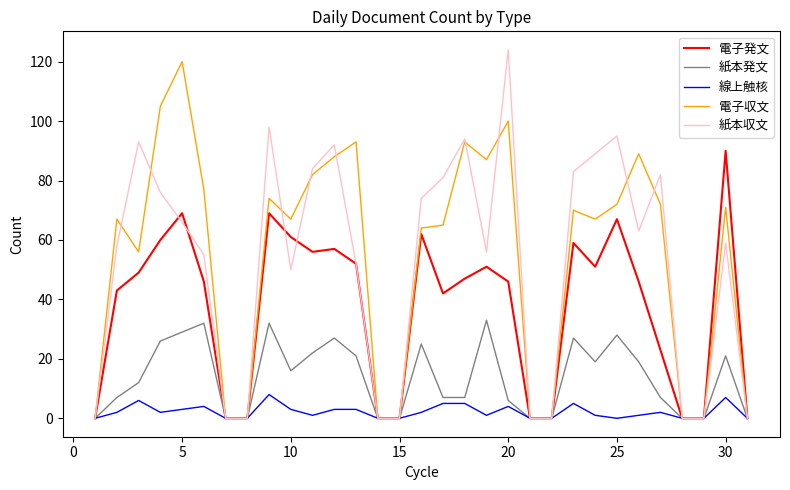

What is the greatest value displayed?

124